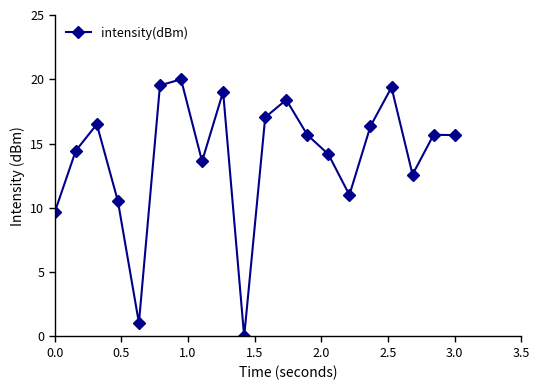

What is the sum of all values?

280.3